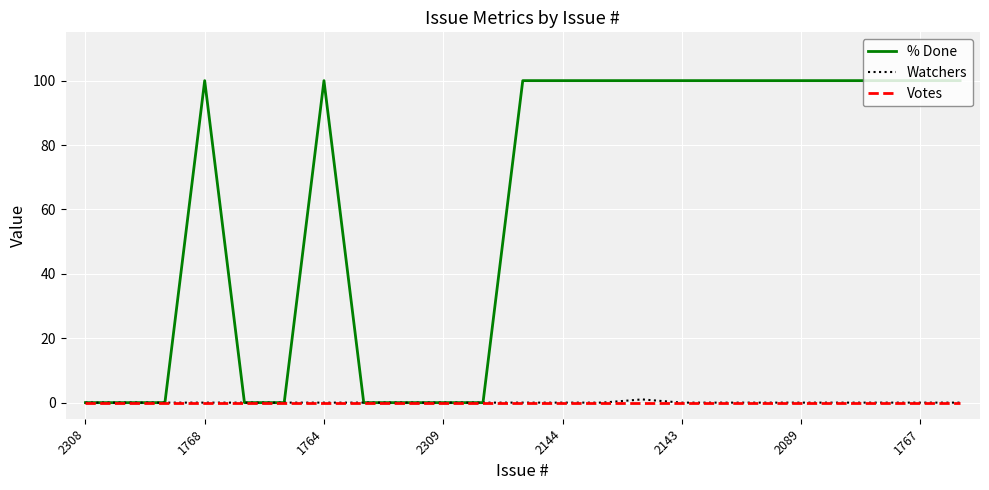

Which series has the widest spread of values?

% Done